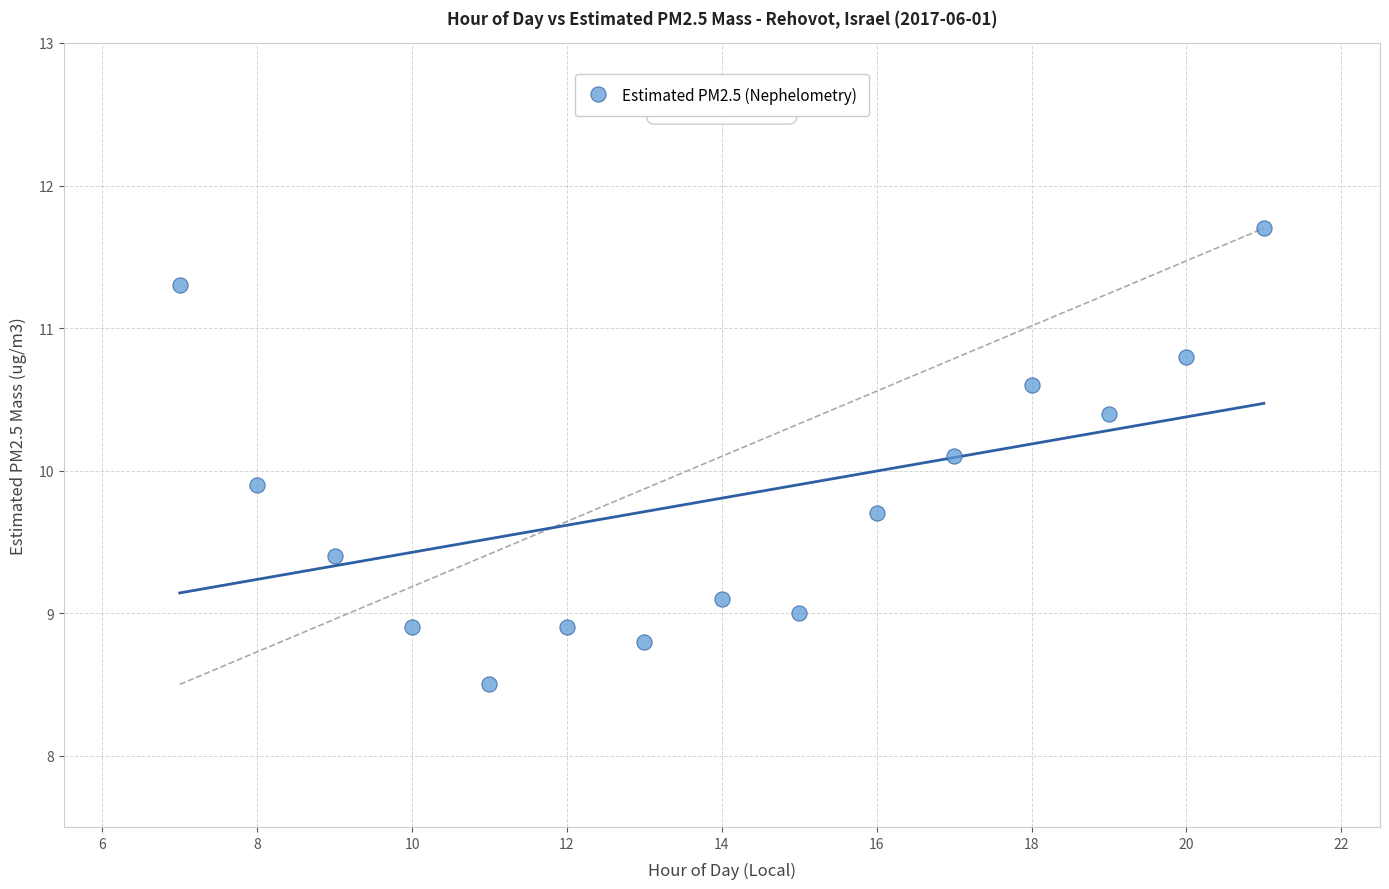

What is the range of Y values (max minus min)?

3.2